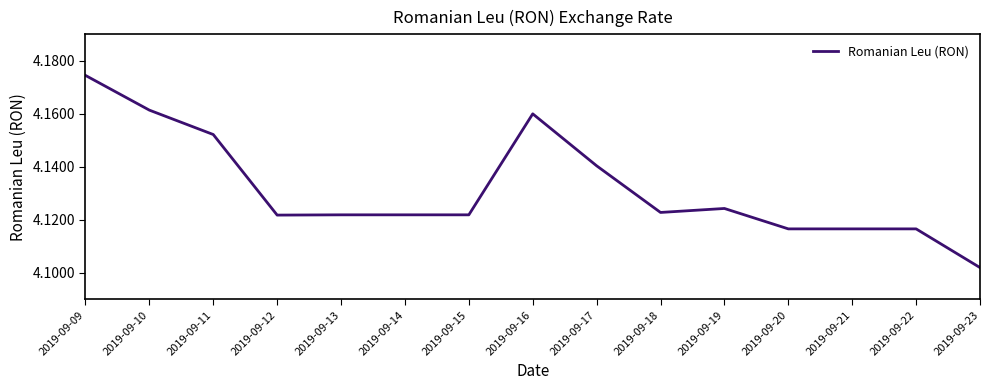

What is the ratio of the value at 2019-09-17 to the value at 2019-09-11?

1.0